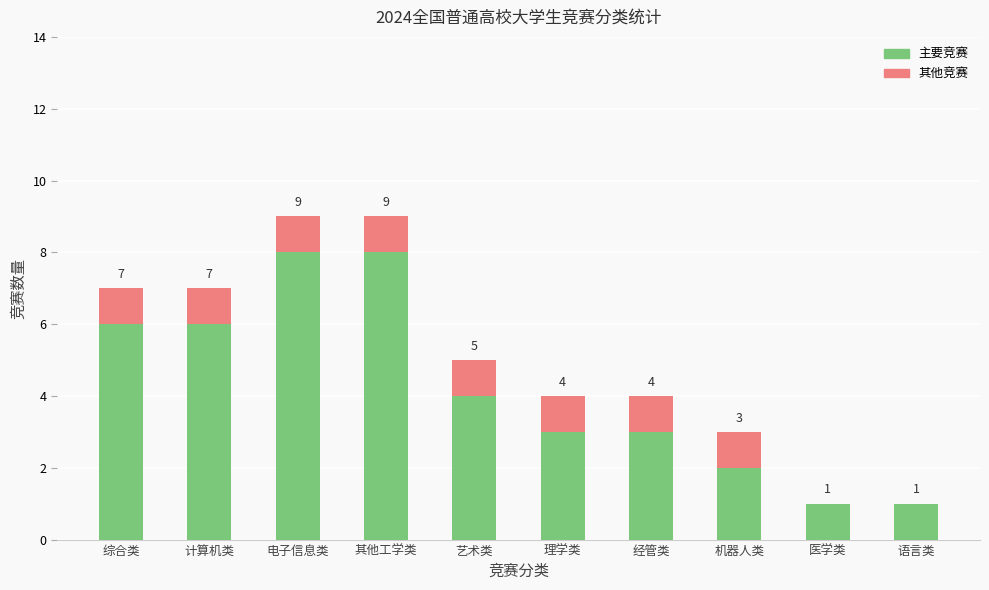

What is the total value across all series at 理学类?

4